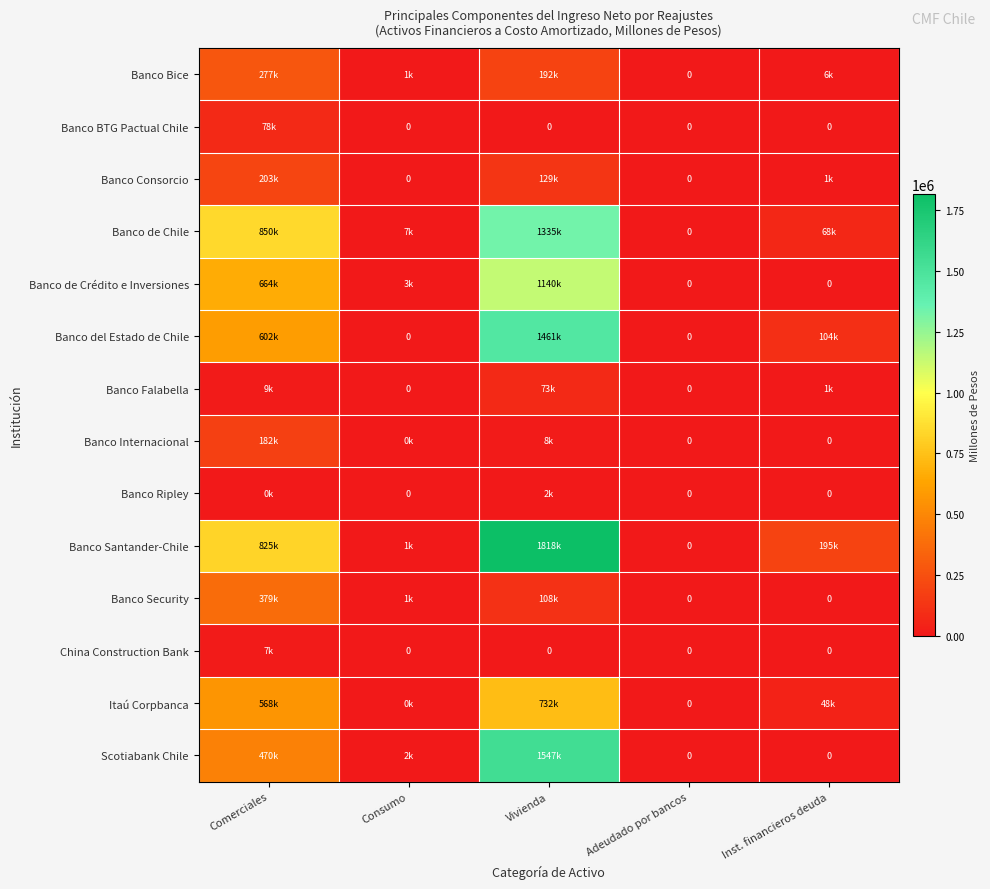

What is the difference between the Banco BTG Pactual Chile values at Comerciales and Consumo?

78121.8